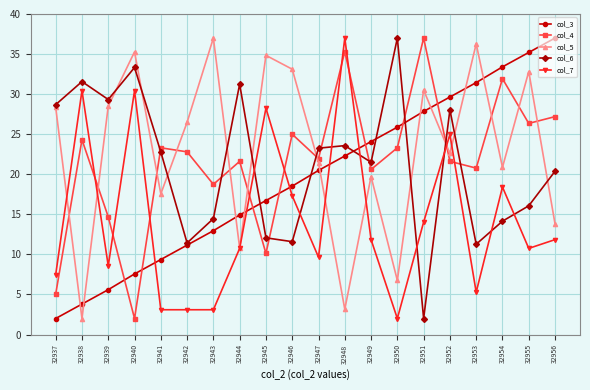

At how many categories does at least one series exceed 27?

16